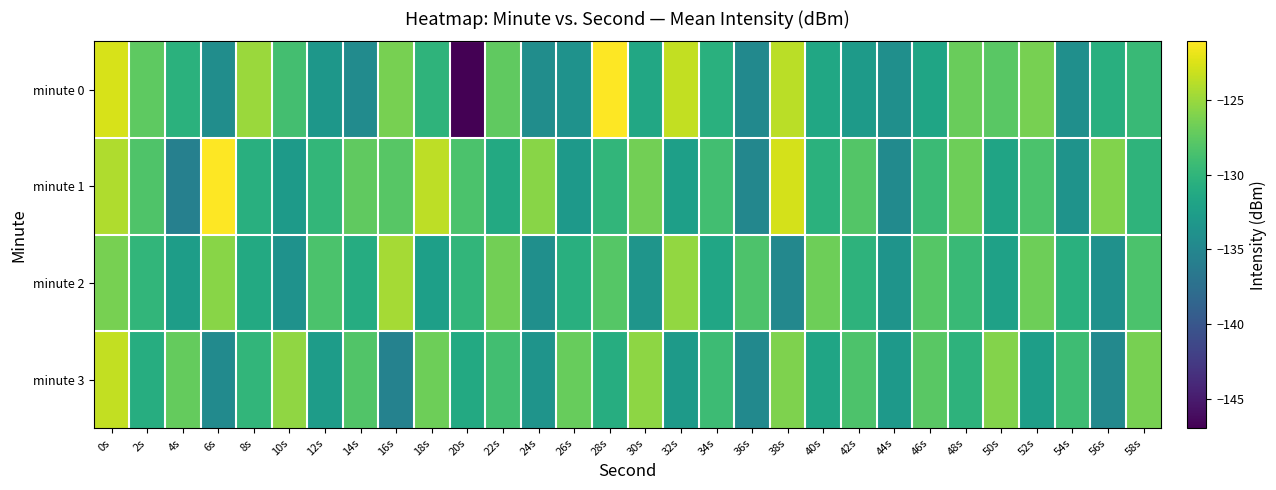

What is the total value across all series at 36s?

-532.7